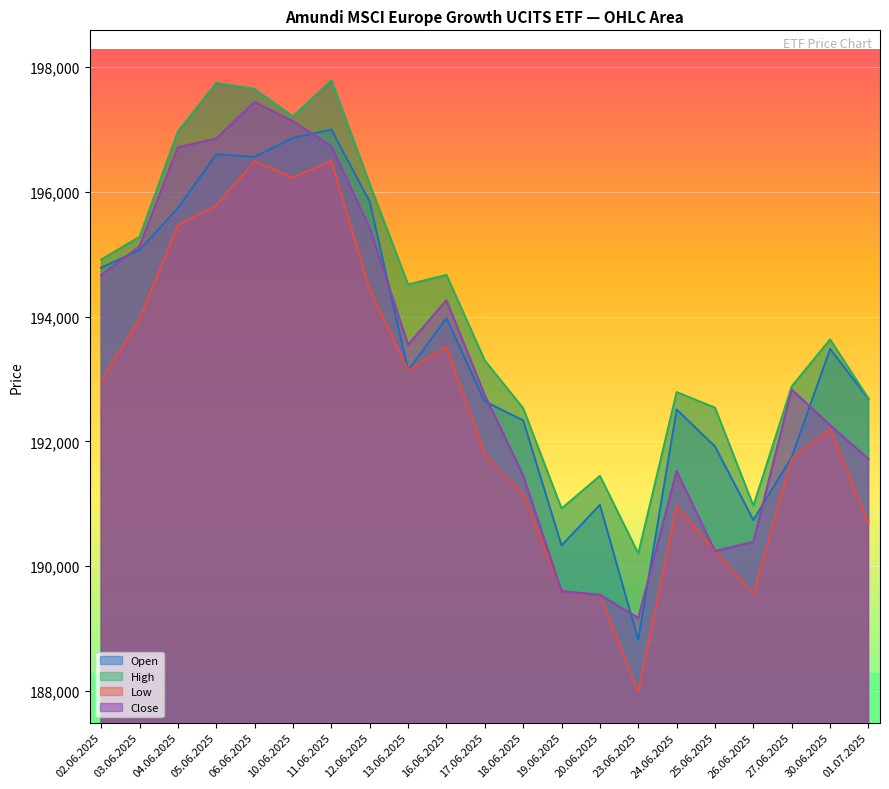

The Low series shows 189557 at 26.06.2025. True or false?

True